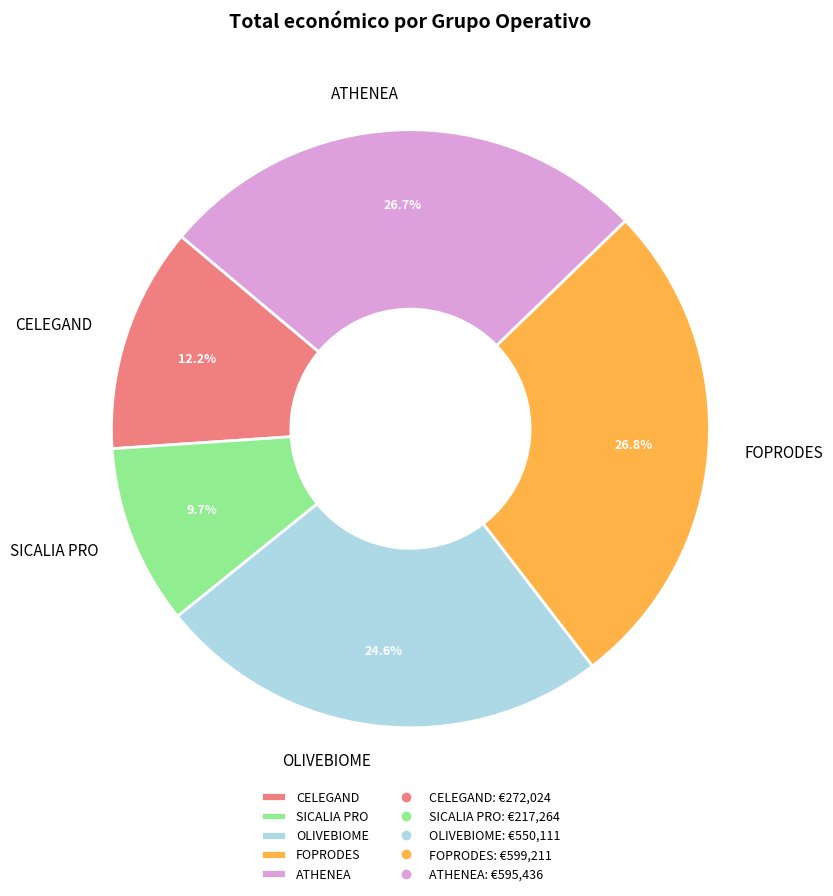

Does SICALIA PRO represent more than half of the total?

No